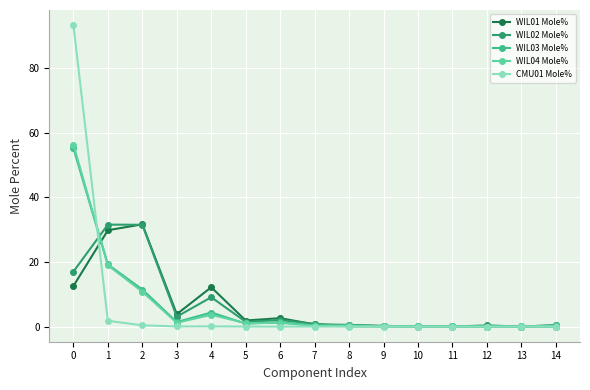

What is the value of the WIL04 Mole% point at the 7th from the left?

1.2